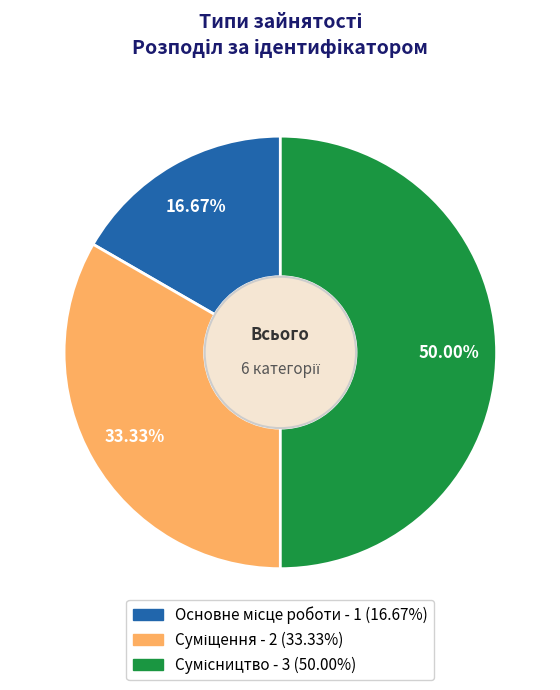

To the nearest percent, what is the combined percentage of Сумісництво and Суміщення?

83%